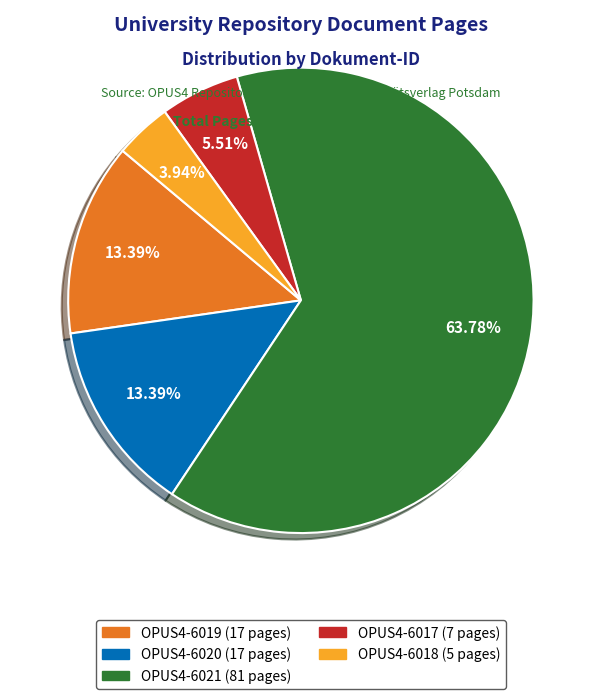

To the nearest percent, what portion does OPUS4-6021 represent?

64%